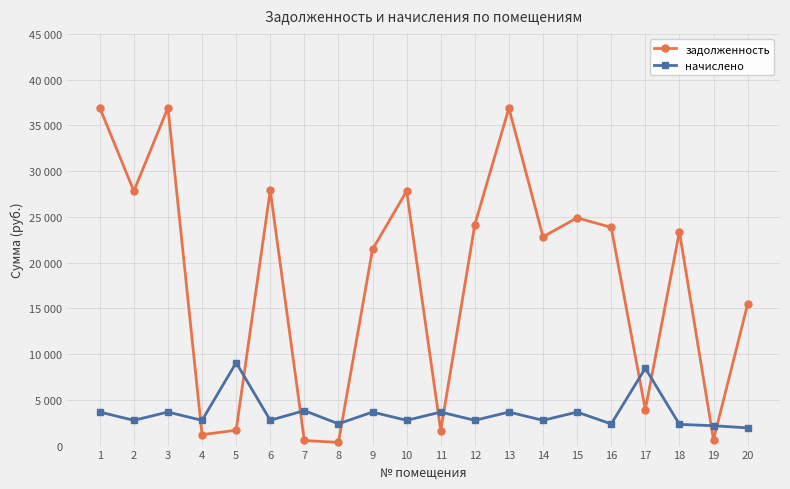

Which label corresponds to the smallest value in the chart?

8